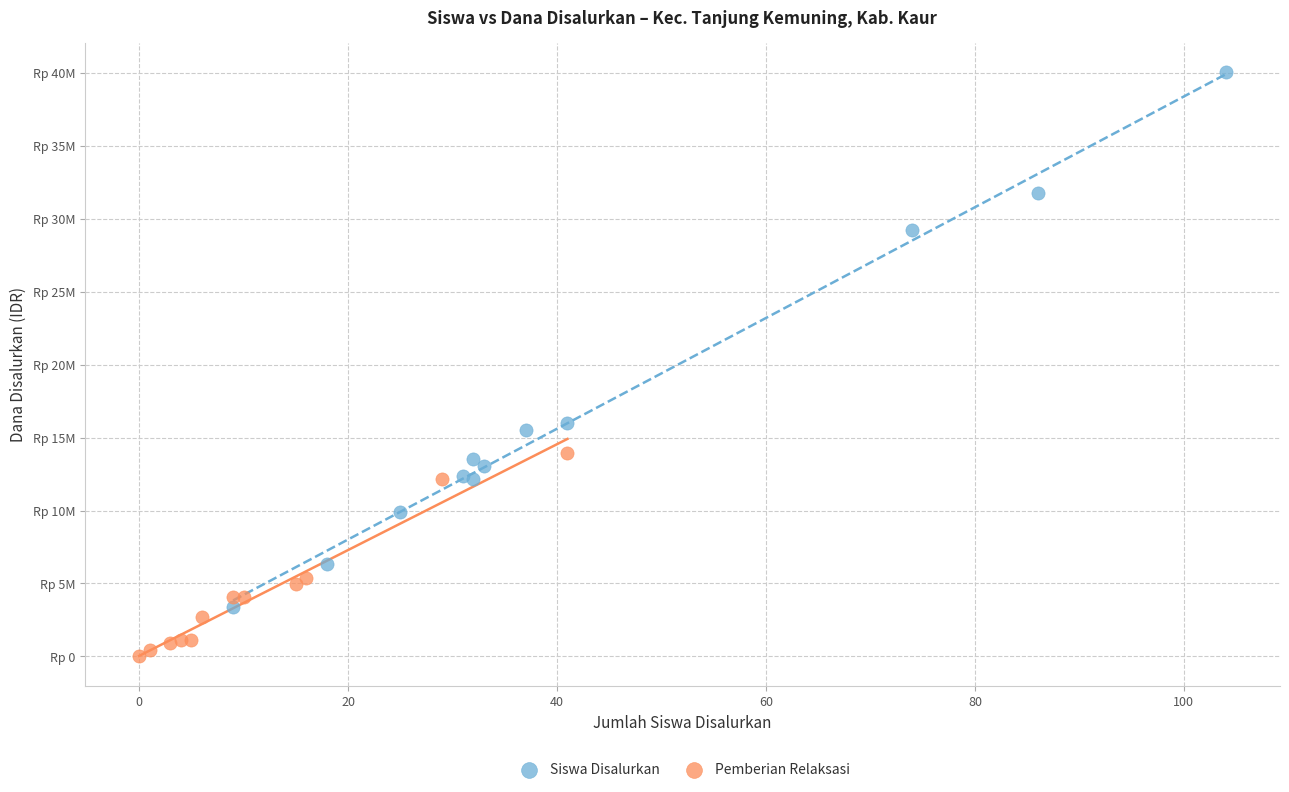

What are all the series names shown in the legend?

Siswa Disalurkan, Pemberian Relaksasi